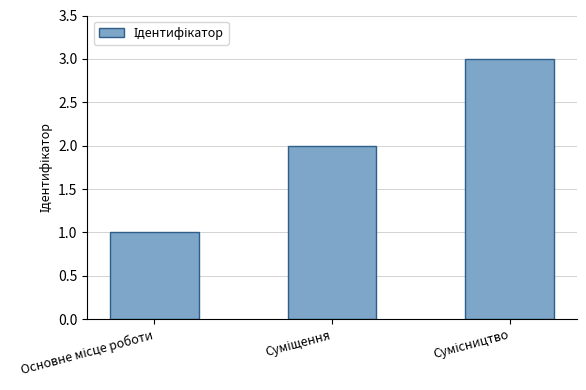

How many bars are there in total?

3